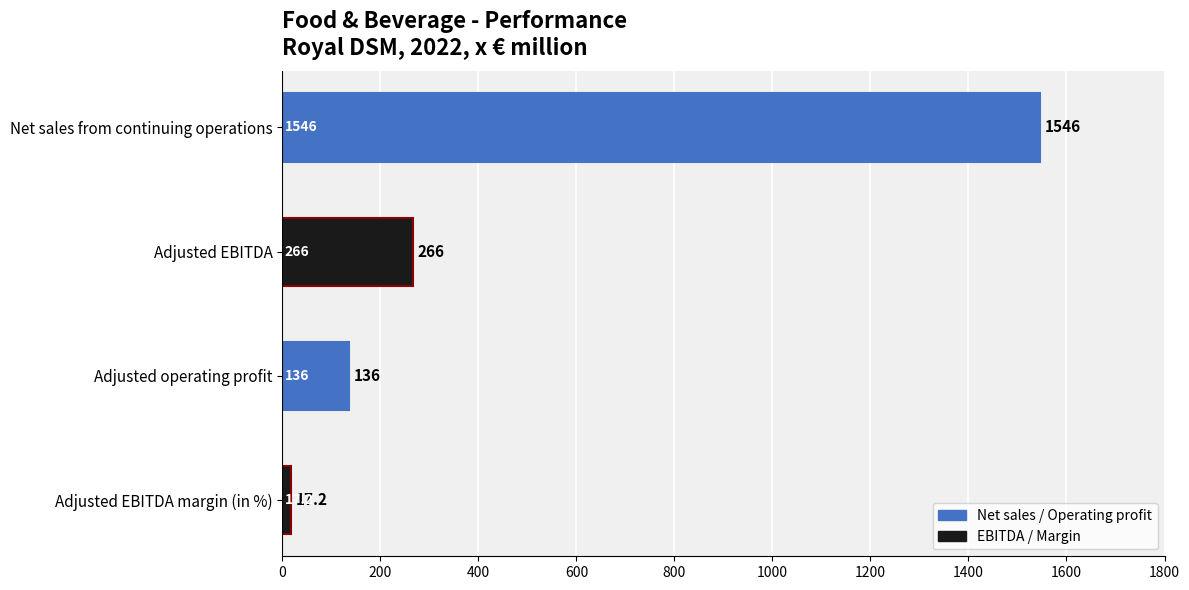

The value at Net sales from continuing operations is 2564.4. True or false?

False